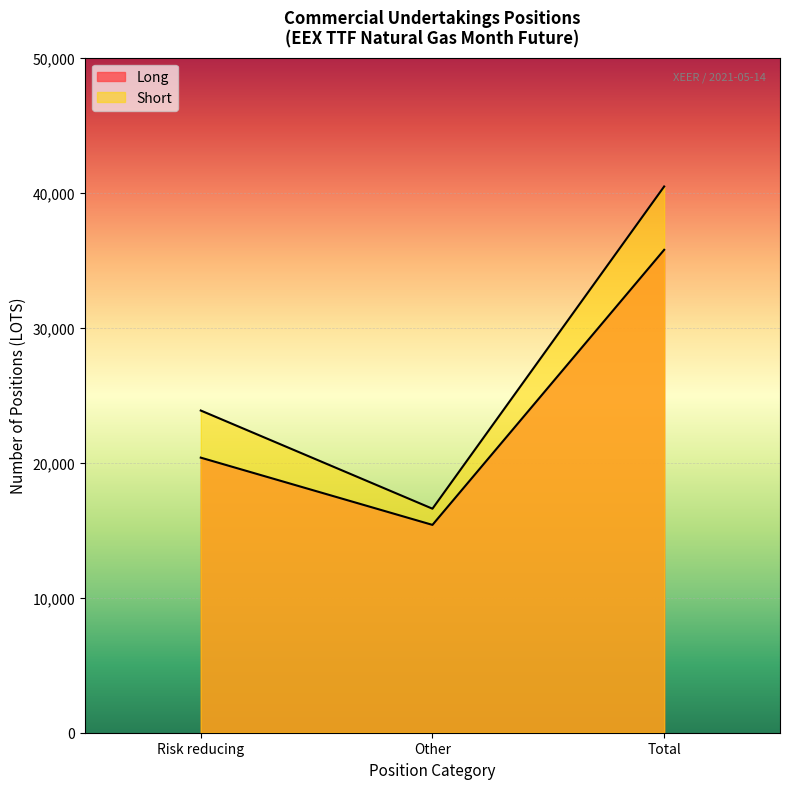

Rank the series by their average value, from highest to lowest.

Short, Long